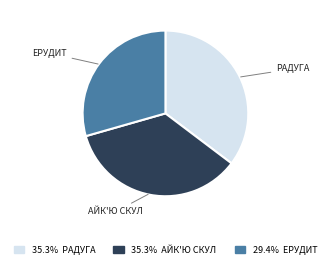

Is there a majority slice in this chart?

No